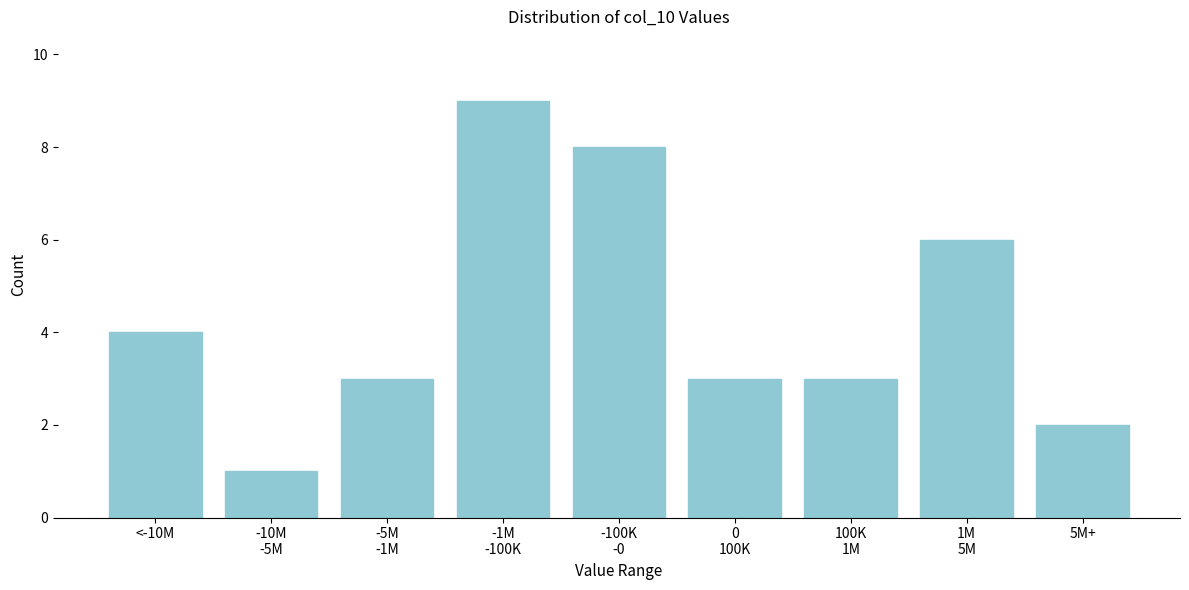

Reading right to left, transcribe all the data shown in this chart.

2	6	3	3	8	9	3	1	4